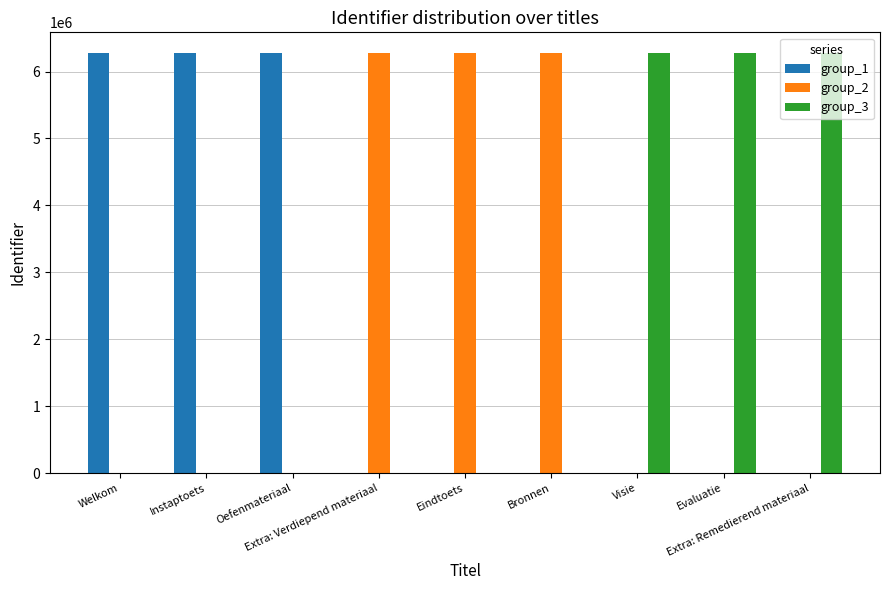

What is the greatest value displayed?

6272165